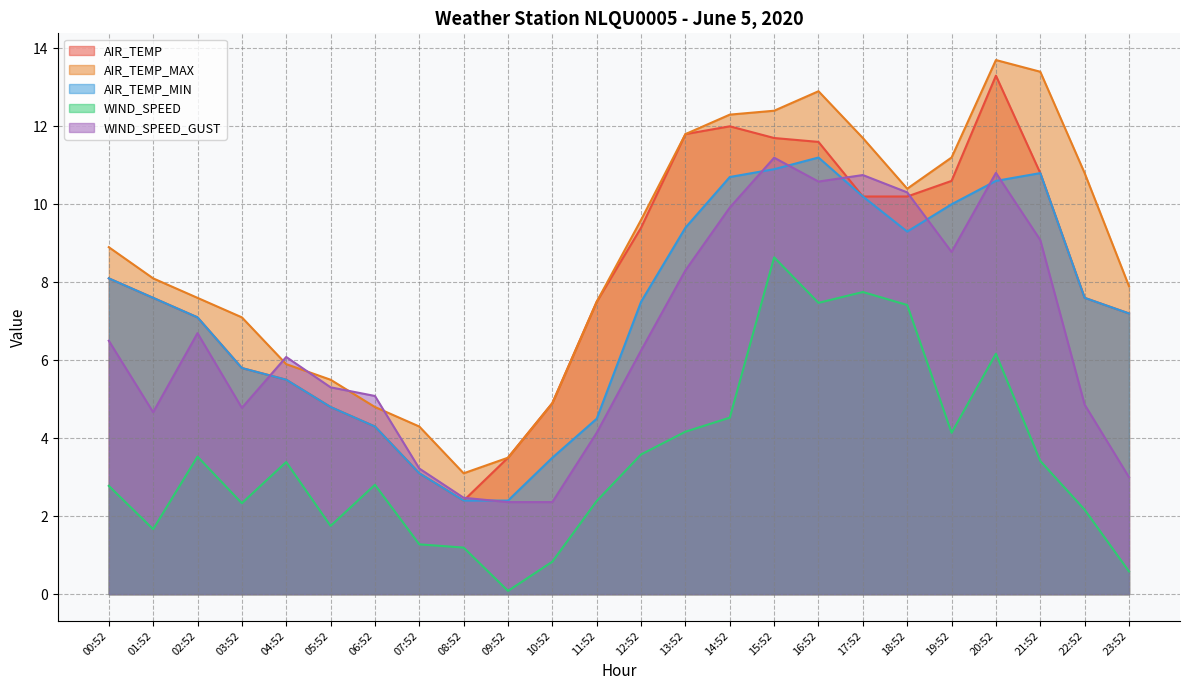

Reading left to right, list all the values displayed in this chart.

AIR_TEMP: 8.1	7.6	7.1	5.8	5.5	4.8	4.3	3.1	2.4	3.5	4.9	7.5	9.4	11.8	12.0	11.7	11.6	10.2	10.2	10.6	13.3	10.8	7.6	7.2
AIR_TEMP_MAX: 8.9	8.1	7.6	7.1	5.9	5.5	4.8	4.3	3.1	3.5	4.9	7.5	9.6	11.8	12.3	12.4	12.9	11.7	10.4	11.2	13.7	13.4	10.8	7.9
AIR_TEMP_MIN: 8.1	7.6	7.1	5.8	5.5	4.8	4.3	3.1	2.4	2.4	3.5	4.5	7.5	9.4	10.7	10.9	11.2	10.2	9.3	10.0	10.6	10.8	7.6	7.2
WIND_SPEED: 2.8	1.7	3.5	2.3	3.4	1.8	2.8	1.3	1.2	0.1	0.8	2.4	3.6	4.2	4.5	8.6	7.5	7.7	7.4	4.1	6.2	3.4	2.2	0.6
WIND_SPEED_GUST: 6.5	4.7	6.7	4.8	6.1	5.3	5.1	3.2	2.5	2.4	2.4	4.1	6.2	8.3	9.9	11.2	10.6	10.8	10.3	8.8	10.8	9.1	4.9	3.0